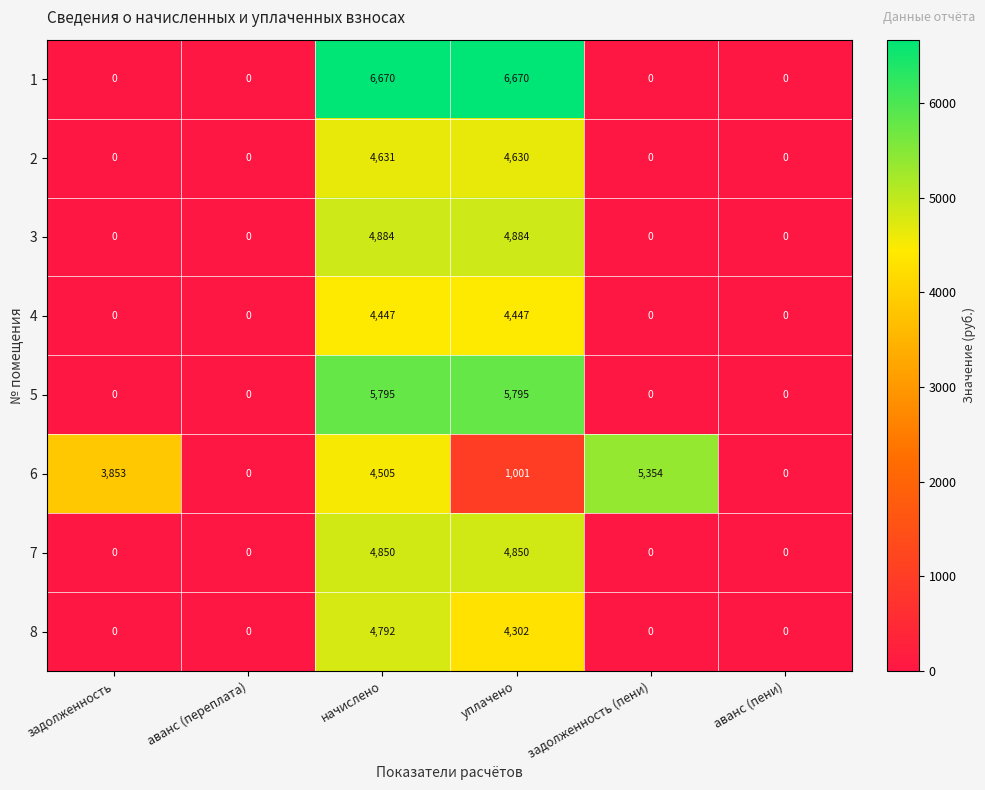

How many values in 4 are above zero?

2